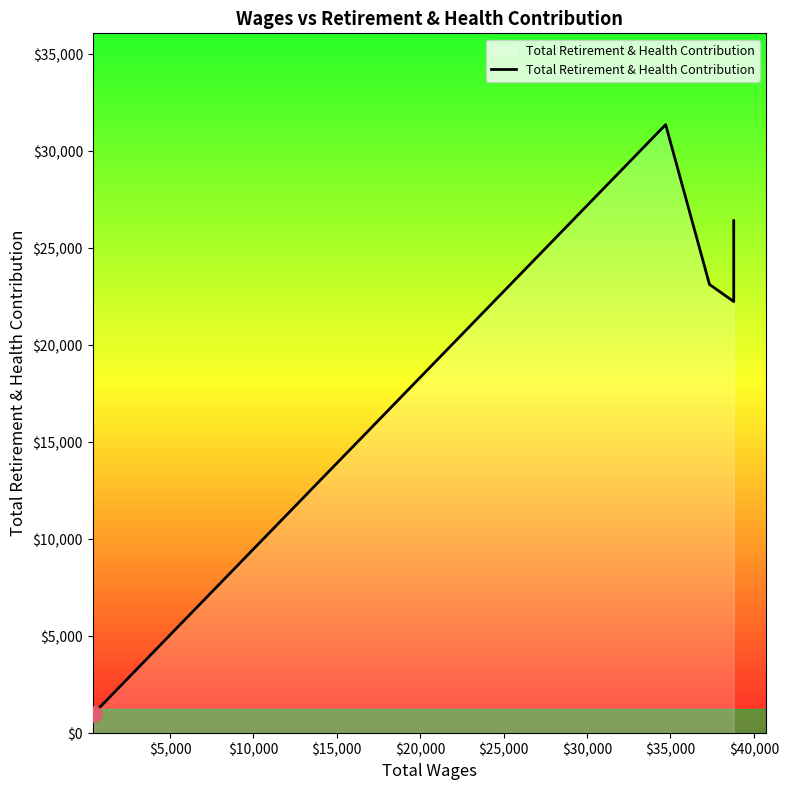

Which has a higher value, $15,000 or $25,000?

$25,000